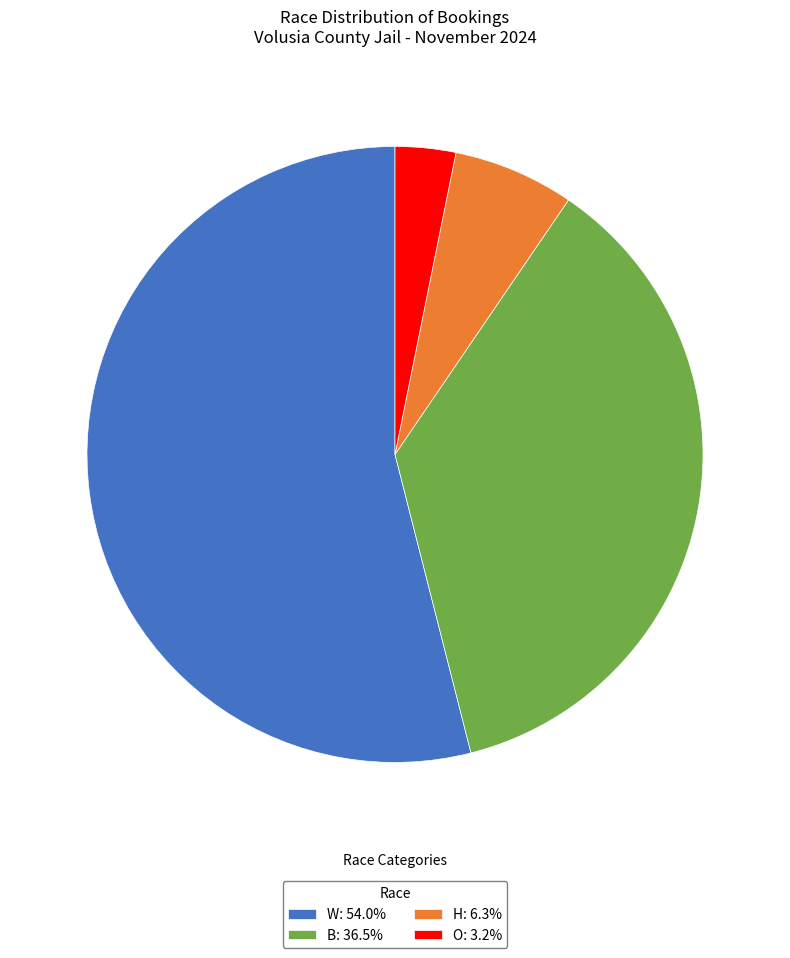

Does H represent more than half of the total?

No